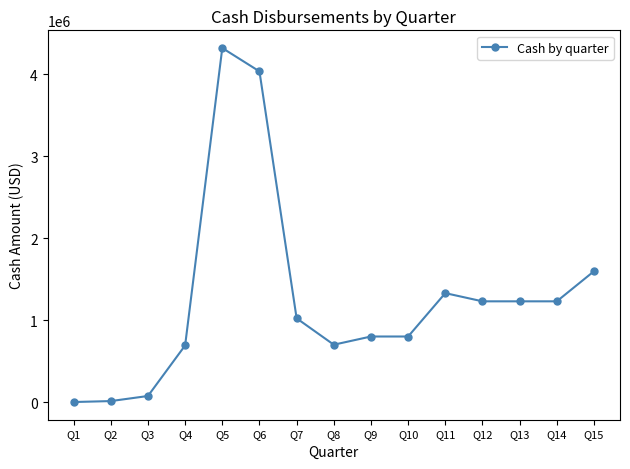

What is the difference between the maximum and minimum values?

4317000